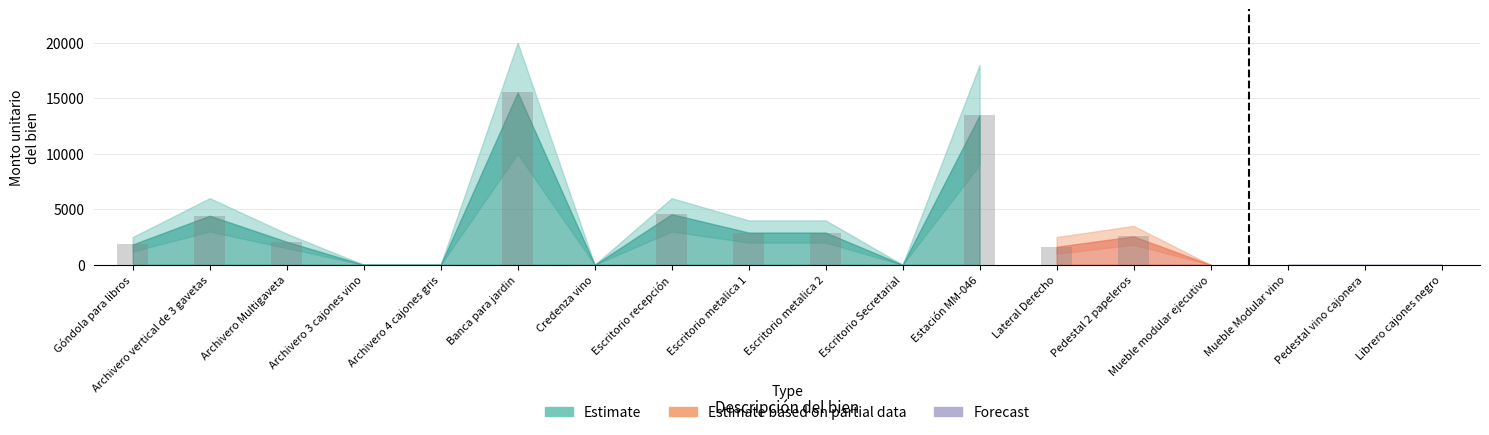

What is the sum of the values at Archivero vertical de 3 gavetas and Archivero Multigaveta?

6496.6